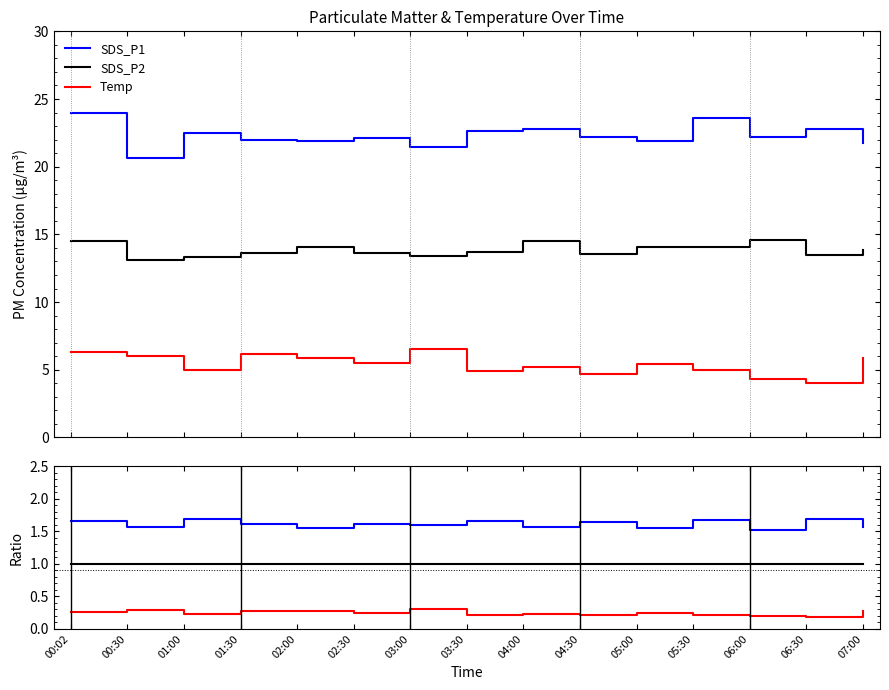

List the labels in order of SDS_P1/SDS_P2 value, largest first.

06:30, 01:00, 05:30, 03:30, 00:02, 04:30, 02:30, 01:30, 03:00, 00:30, 07:00, 04:00, 02:00, 05:00, 06:00